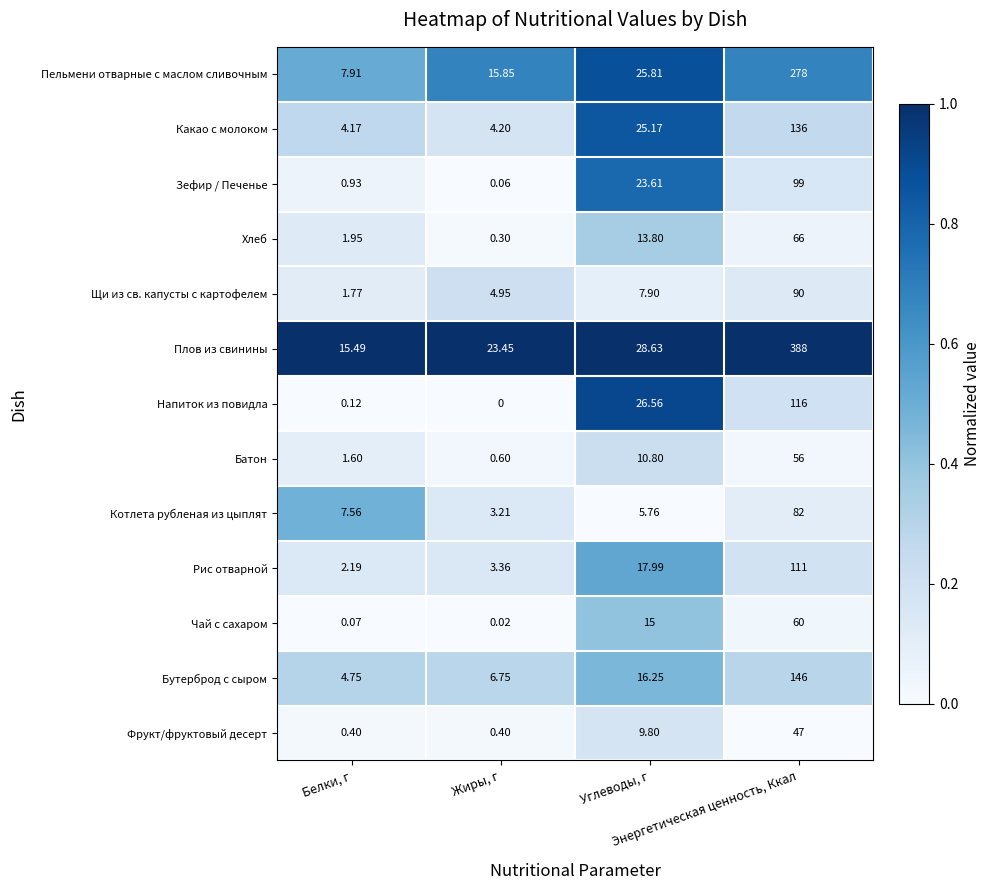

List the series in order of their peak value, lowest first.

Фрукт/фруктовый десерт, Батон, Чай с сахаром, Хлеб, Котлета рубленая из цыплят, Щи из св. капусты с картофелем, Зефир / Печенье, Рис отварной, Напиток из повидла, Какао с молоком, Бутерброд с сыром, Пельмени отварные с маслом сливочным, Плов из свинины